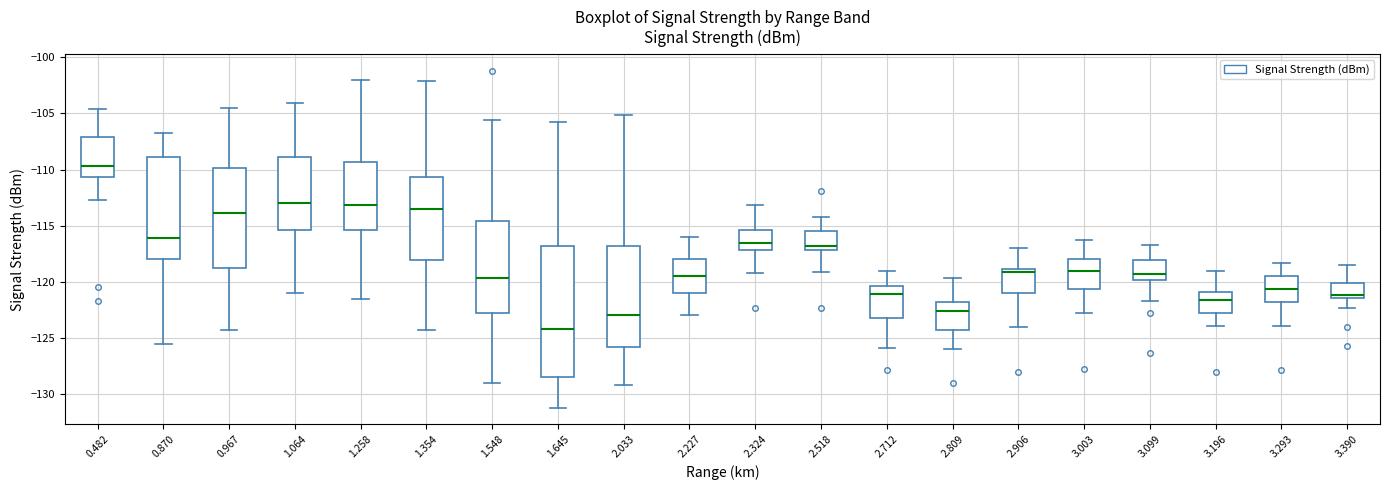

Comparing the boxes themselves (not the whiskers), which one is the tallest?

1.645